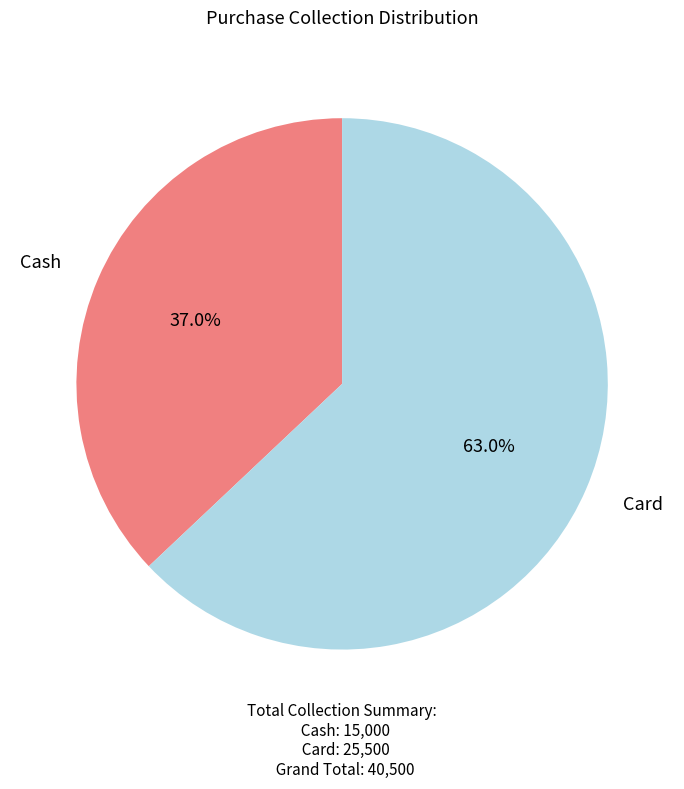

What percentage is the Cash slice, to the nearest percent?

37%